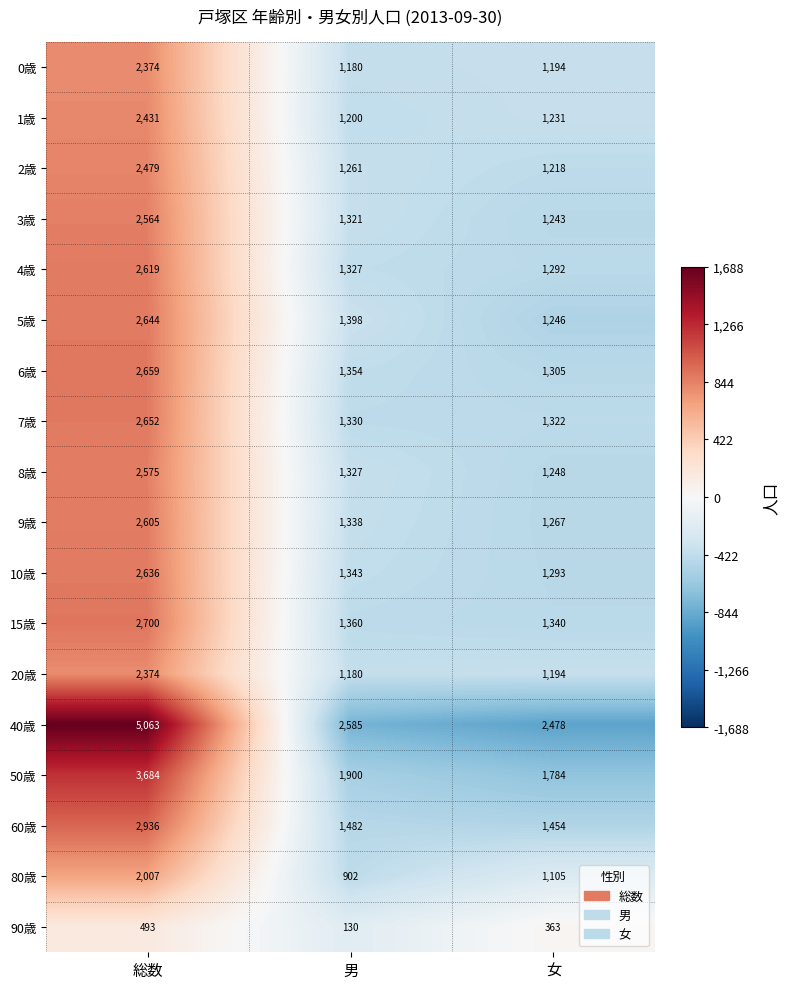

Which category has the highest value across all series?

総数